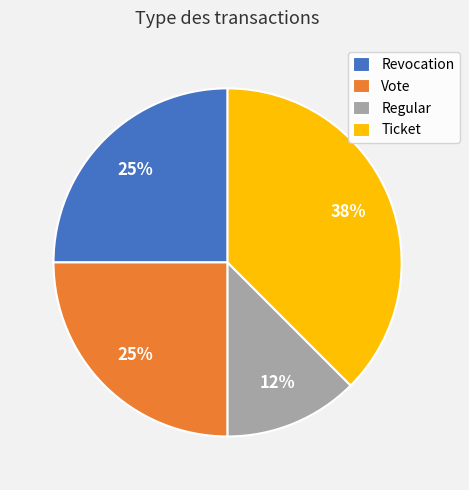

The Ticket slice represents 38% of the pie. True or false?

True